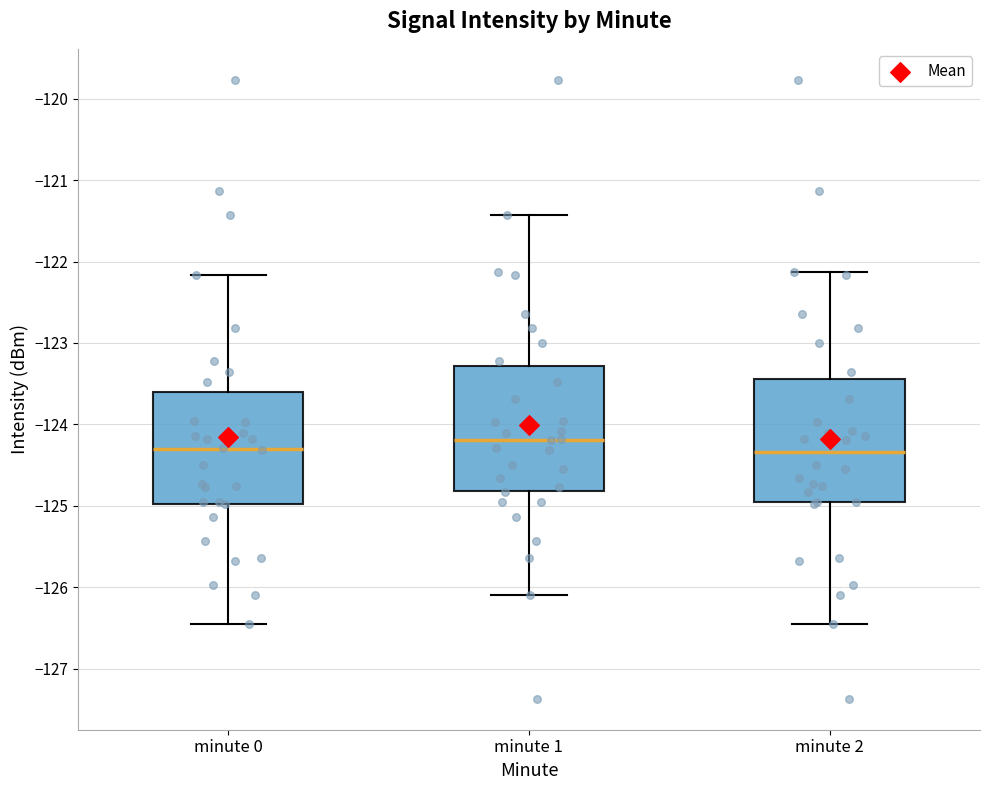

Reading left to right, transcribe this box plot: for each box, give where its median line is, the range the box spans, and where its two whiskers end, as read against the y-axis. The values are not printed on the chart, so give them approximately, as read against the axis.

minute 0: median -124.3, box -125.0 to -123.6, whiskers -126.5 to -122.2
minute 1: median -124.2, box -124.8 to -123.3, whiskers -126.1 to -121.4
minute 2: median -124.3, box -125.0 to -123.4, whiskers -126.5 to -122.1